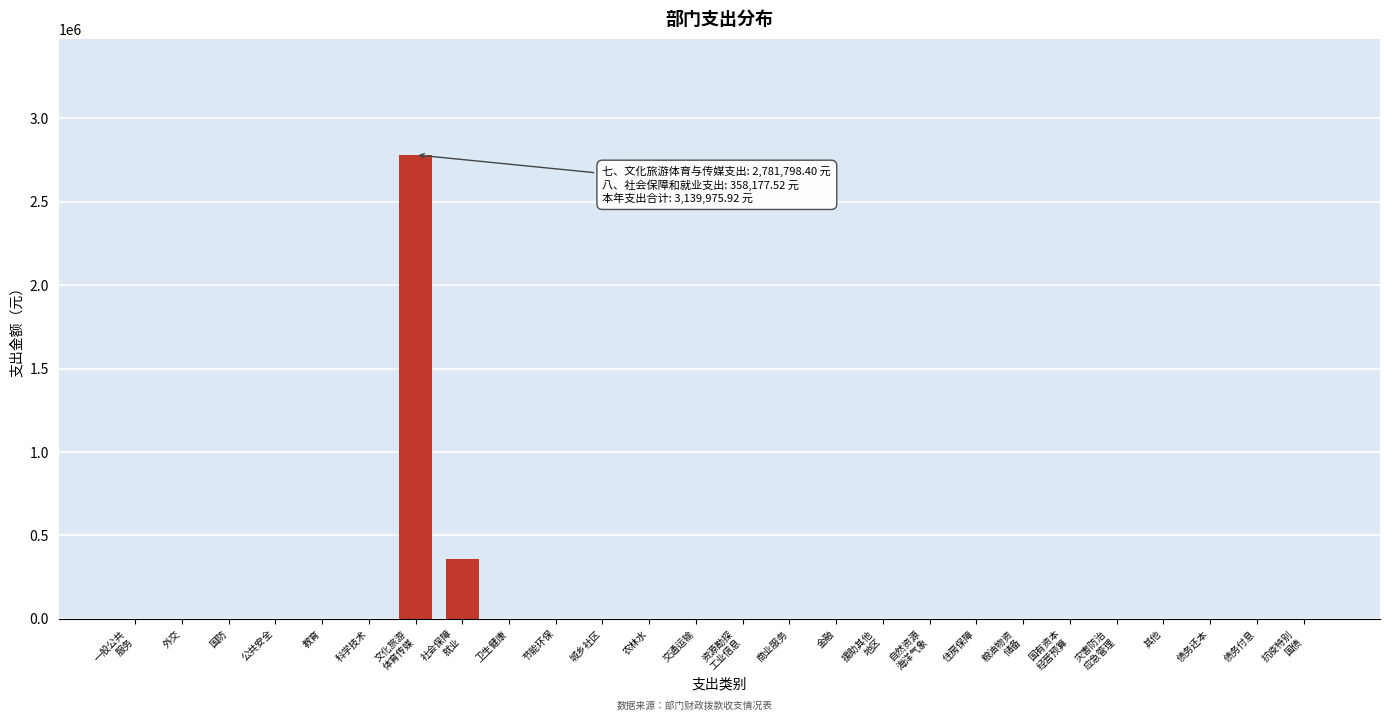

What is the maximum value shown in the chart?

2781798.4